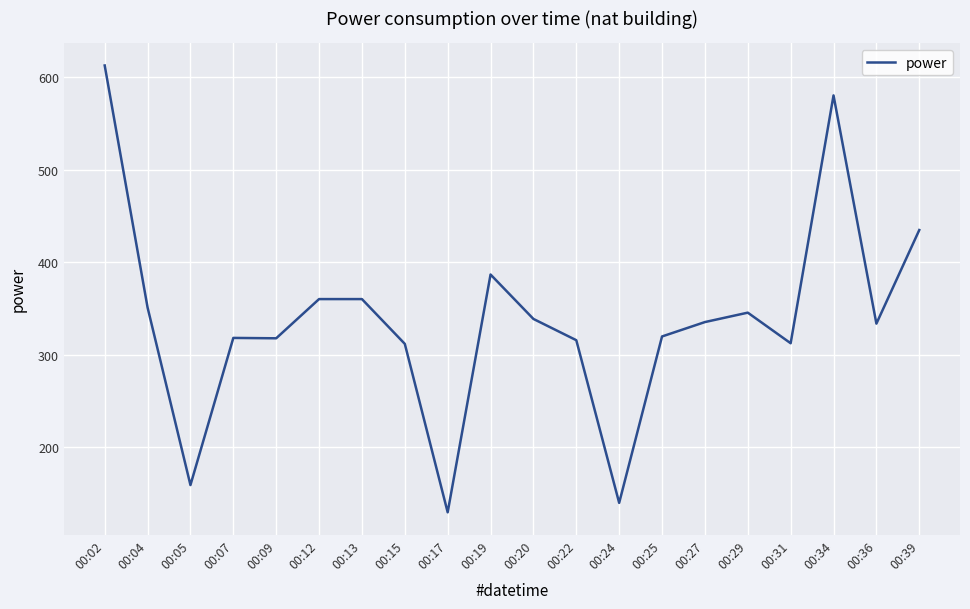

What is the sum of the values at 00:19 and 00:12?

746.6